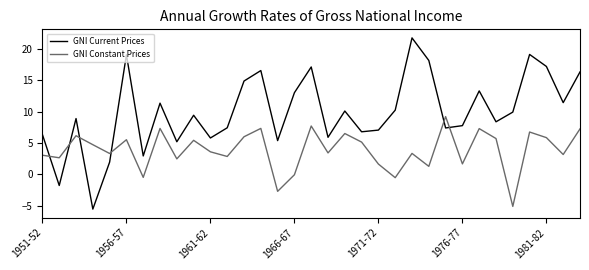

List the series in order of their overall mean, lowest first.

GNI Constant Prices, GNI Current Prices